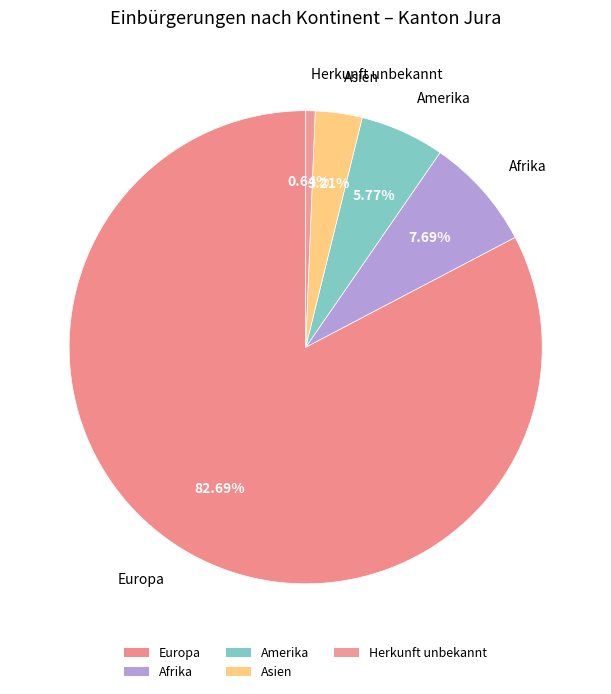

How many slices are in this pie chart?

5